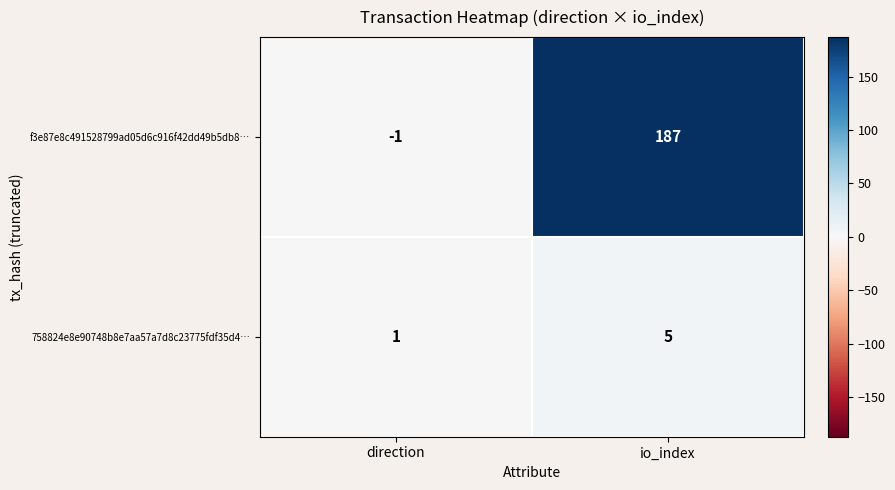

Rank the series by their average value, from highest to lowest.

f3e87e8c491528799ad05d6c916f42dd49b5db8…, 758824e8e90748b8e7aa57a7d8c23775fdf35d4…